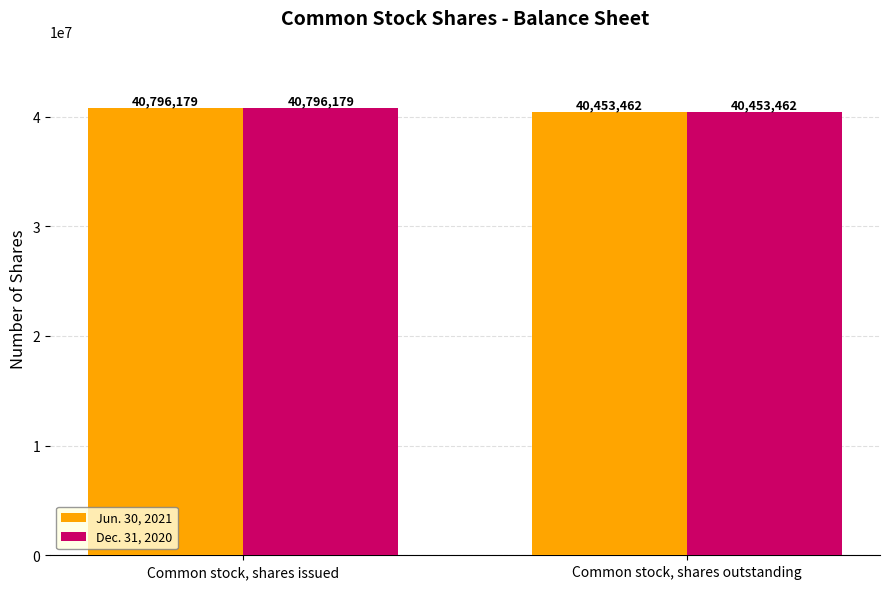

At which label is Jun. 30, 2021 closest to 40624820?

Common stock, shares outstanding